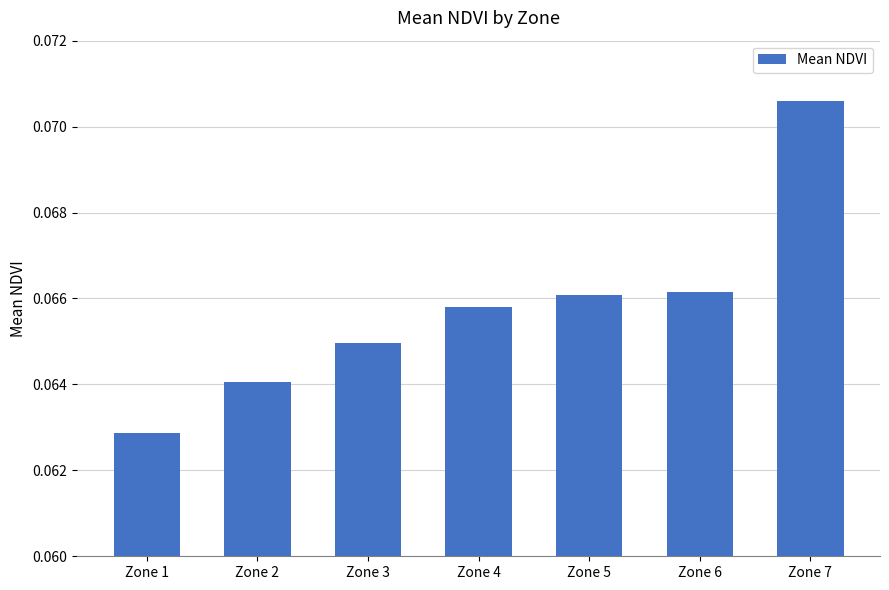

Where is the data nearest to the value 0?

Zone 1